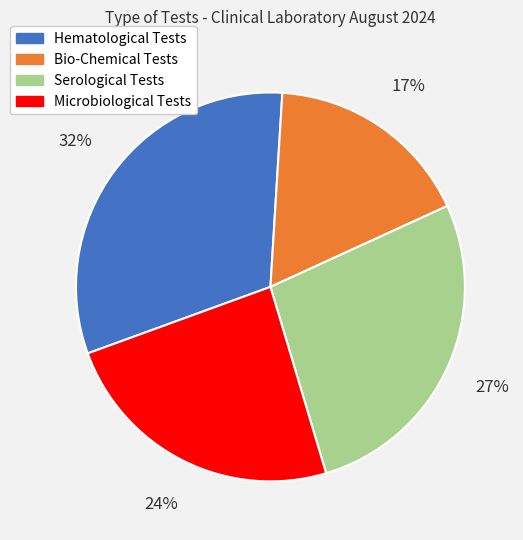

Is there a majority slice in this chart?

No